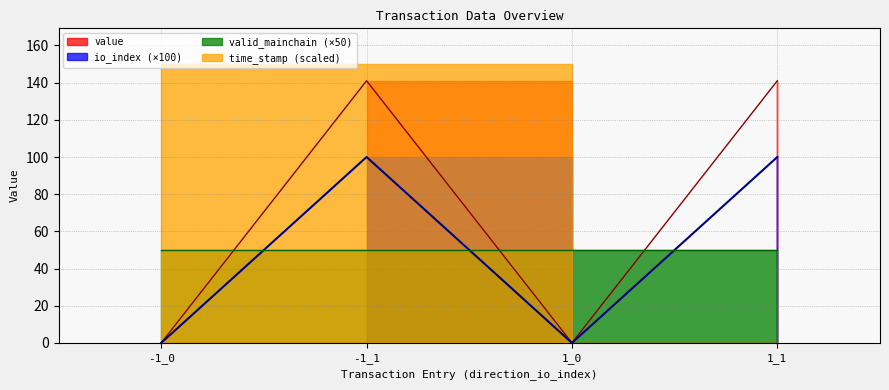

True or false: value and io_index cross at least once.

False